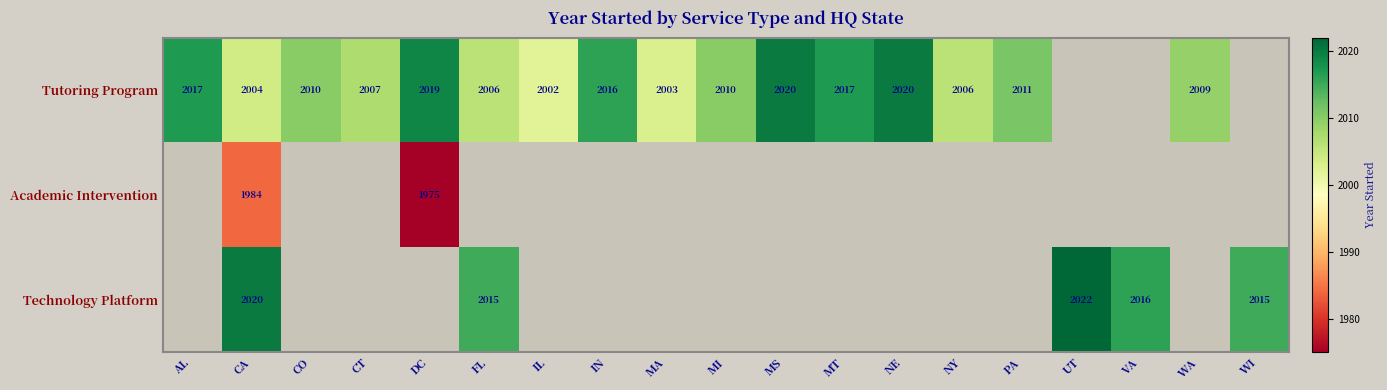

What is the difference between the highest and lowest values at CA?

36